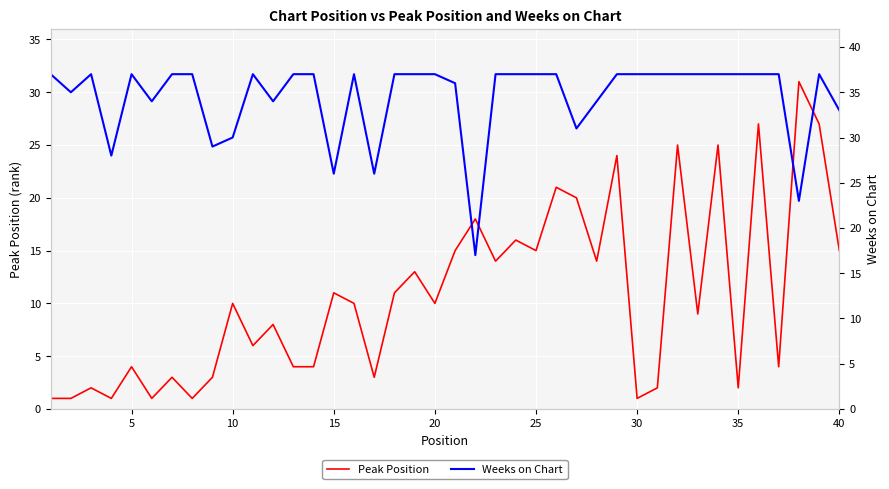

What is the maximum value for Peak Position?

31